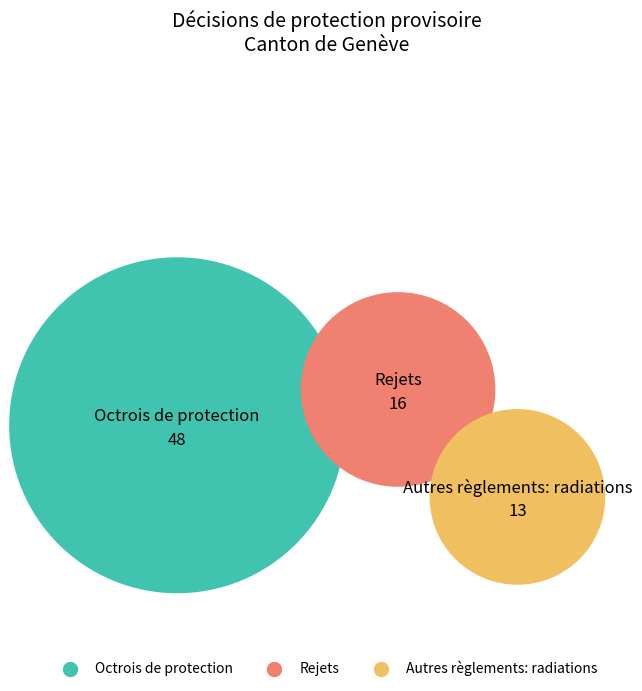

What is the change in value from Rejets to Autres règlements: radiations?

-3